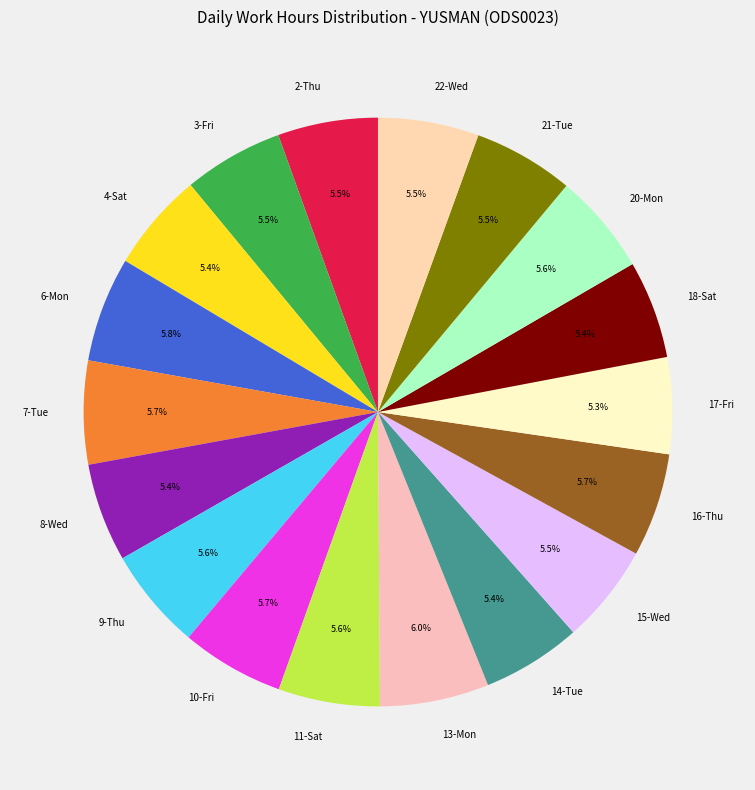

Is there any slice that represents more than half of the pie?

No